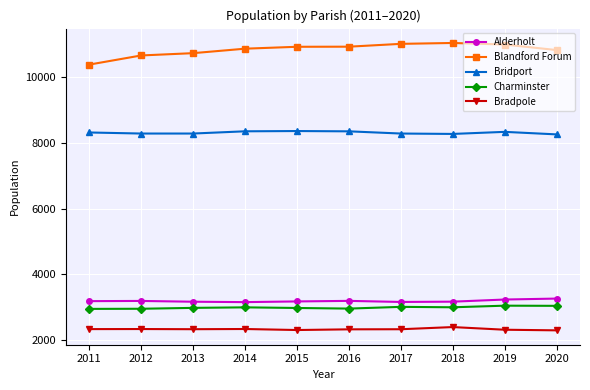

True or false: Blandford Forum and Alderholt cross at least once.

False